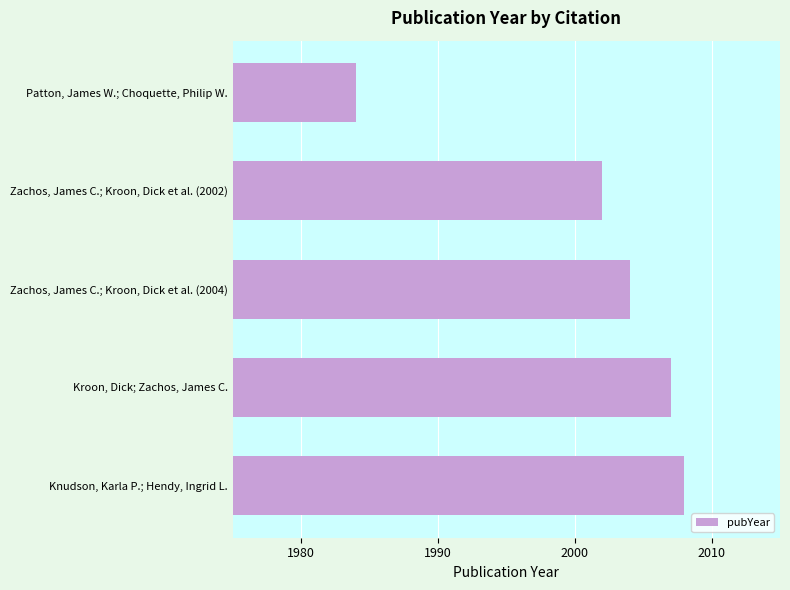

What is the difference between the maximum and second lowest values?

6